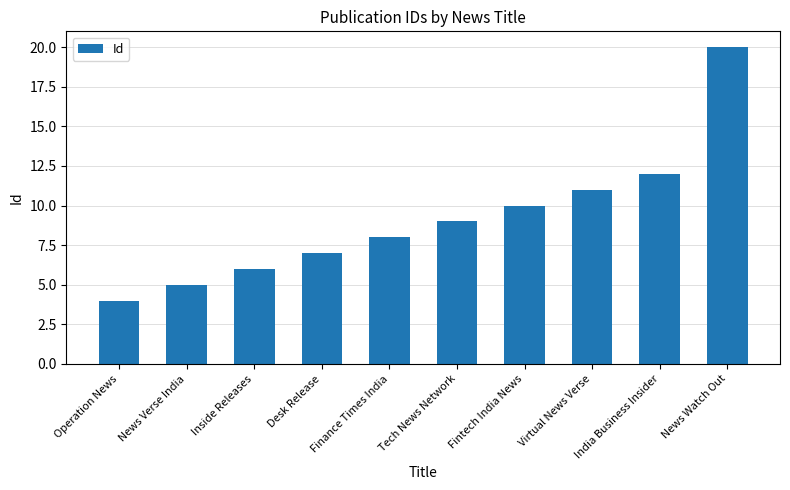

Which label corresponds to the smallest value in the chart?

Operation News